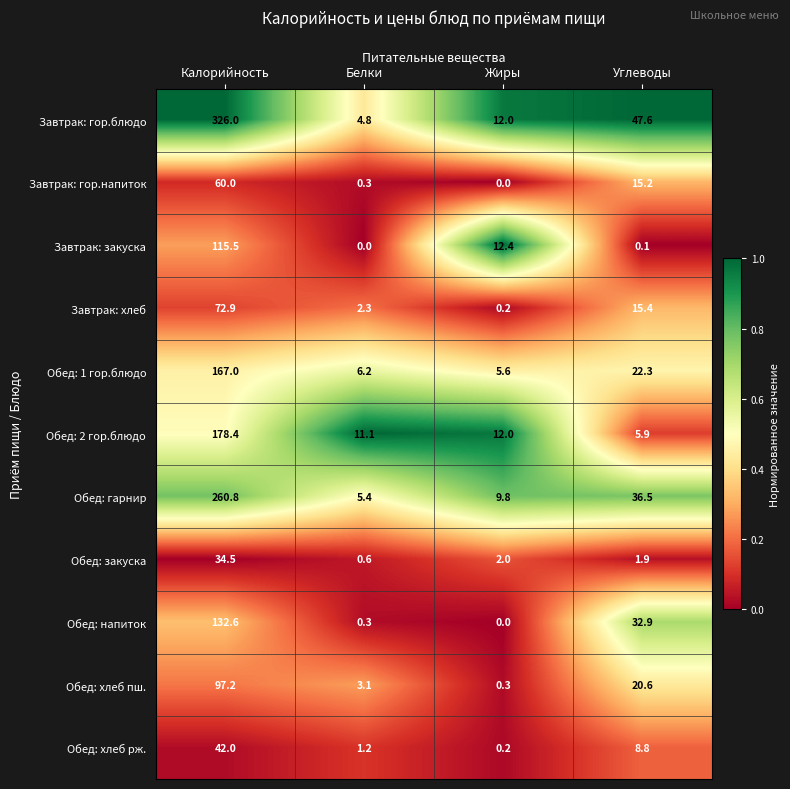

At Калорийность, list the series in order from largest to smallest.

Завтрак: гор.блюдо, Обед: гарнир, Обед: 2 гор.блюдо, Обед: 1 гор.блюдо, Обед: напиток, Завтрак: закуска, Обед: хлеб пш., Завтрак: хлеб, Завтрак: гор.напиток, Обед: хлеб рж., Обед: закуска